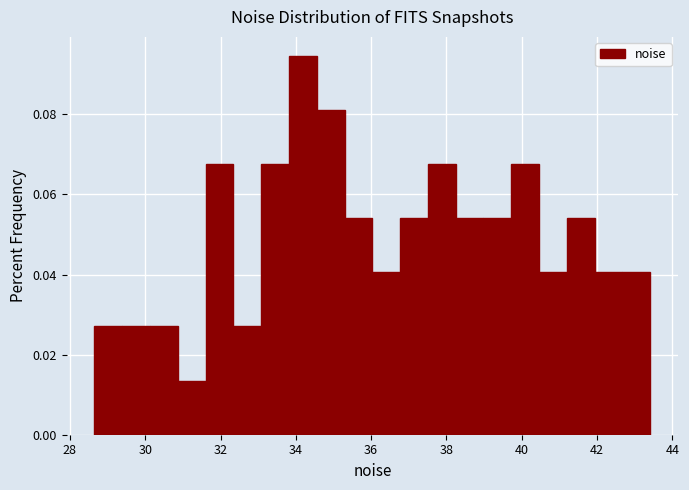

Around what value on the x-axis is the tallest bar? Give the approximate position of its centre, as read against the axis.

34.2